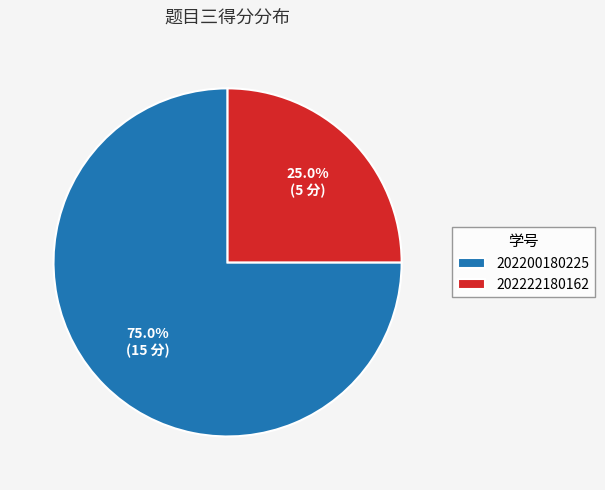

To the nearest percent, what is the combined percentage of 202200180225 and 202222180162?

100%